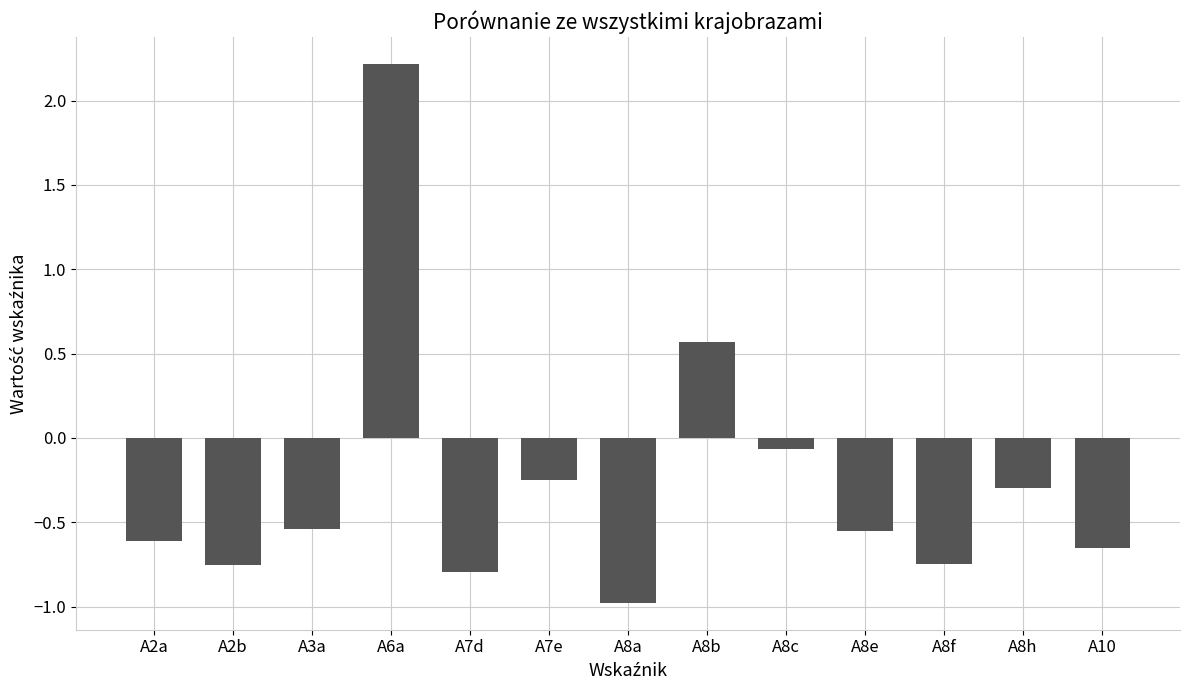

Which category has the lowest value across all series?

A8a